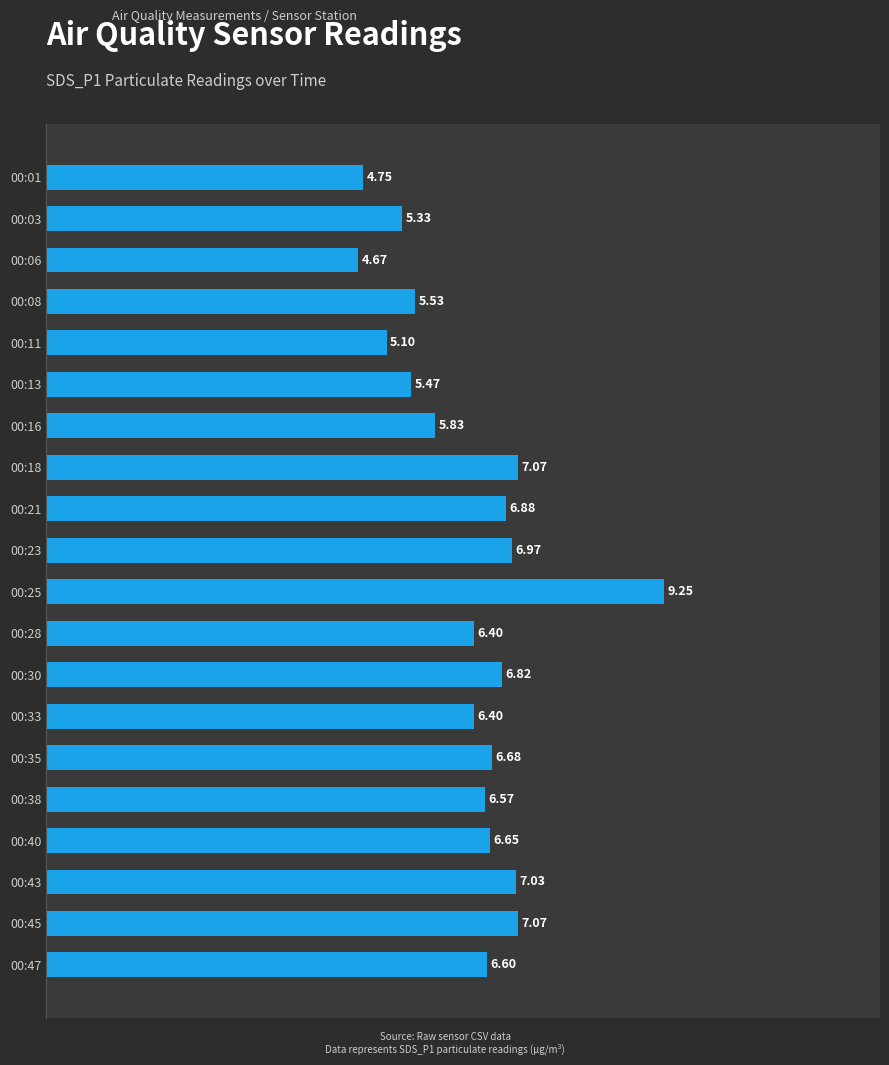

How many values exceed 6?

13